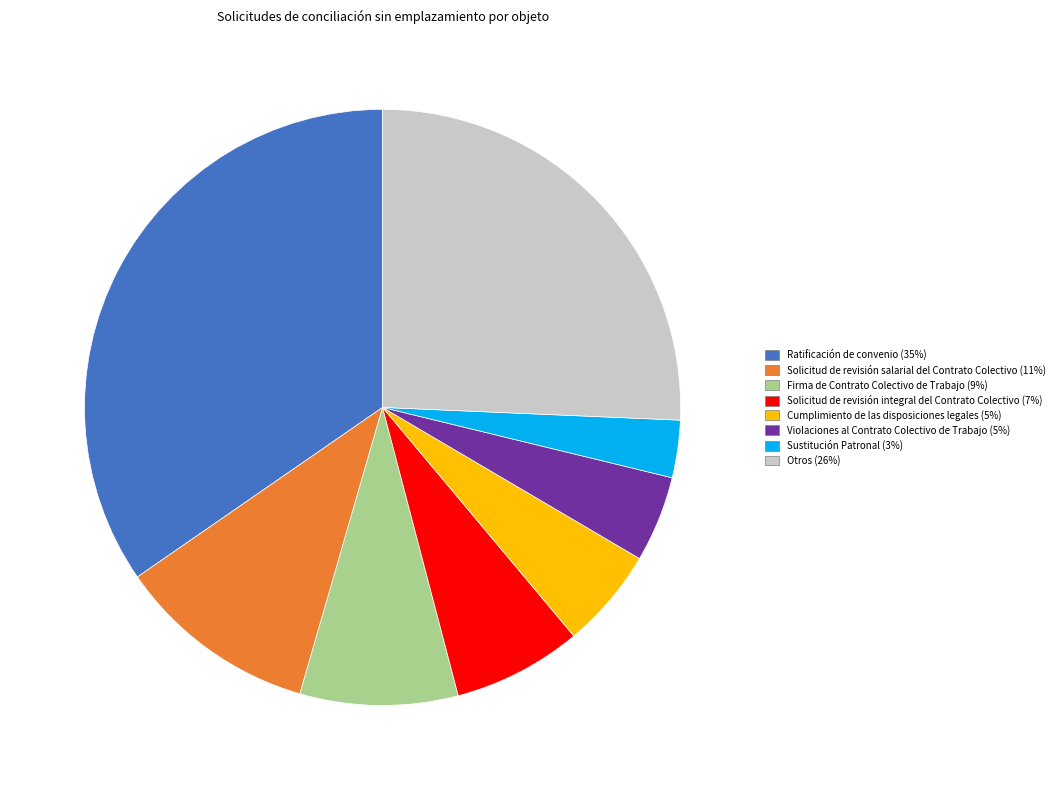

Between Violaciones al Contrato Colectivo de Trabajo and Firma de Contrato Colectivo de Trabajo, which is larger?

Firma de Contrato Colectivo de Trabajo